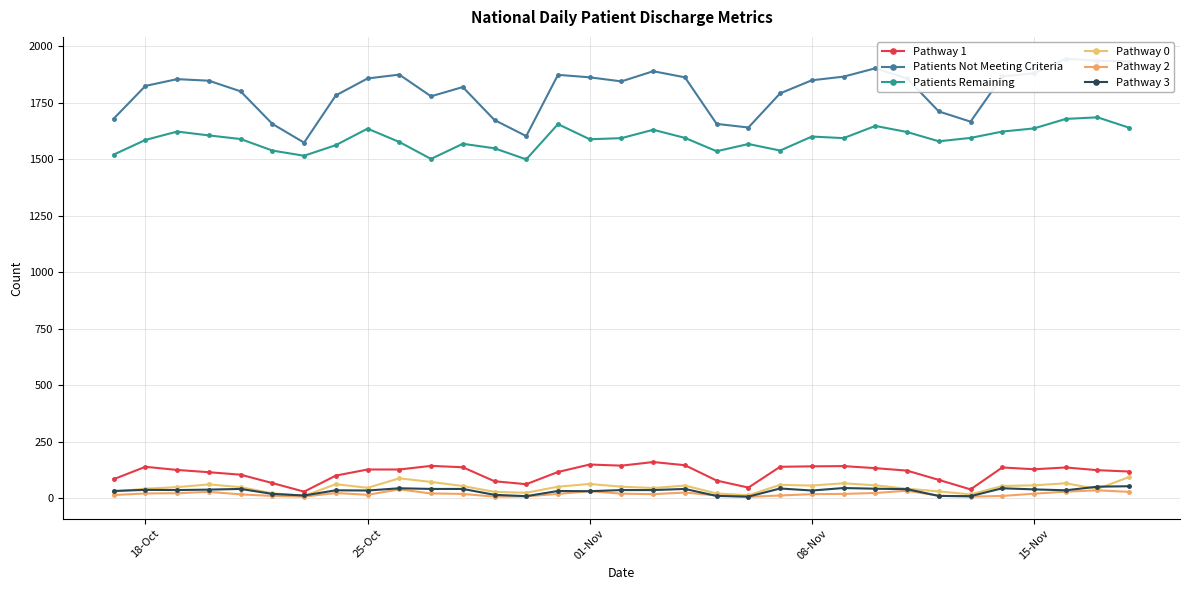

Which series has the widest spread of values?

Patients Not Meeting Criteria